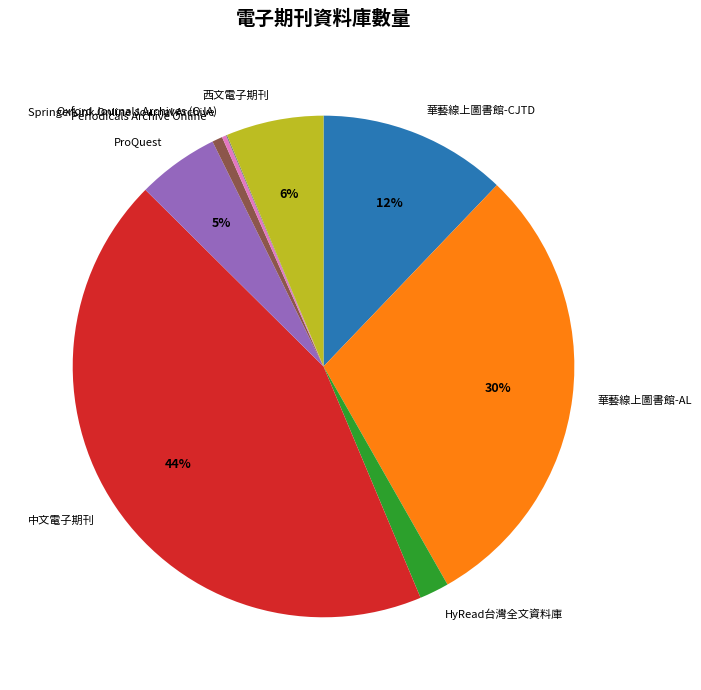

Does any single category account for the majority?

No